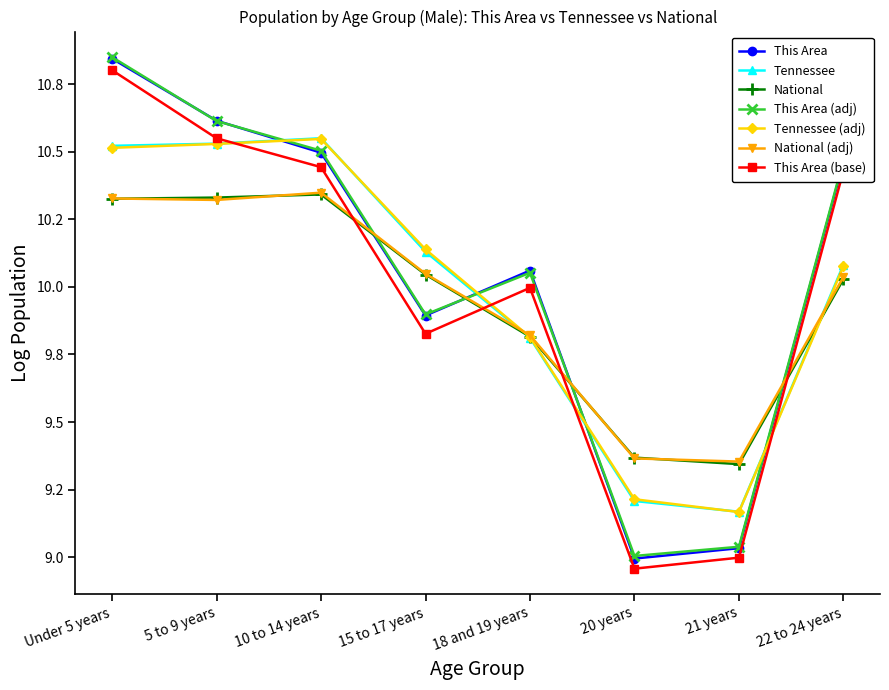

Is this an area chart (filled region under the line)?

No